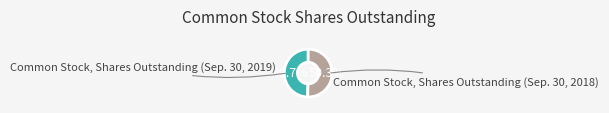

Is there a majority slice in this chart?

Yes